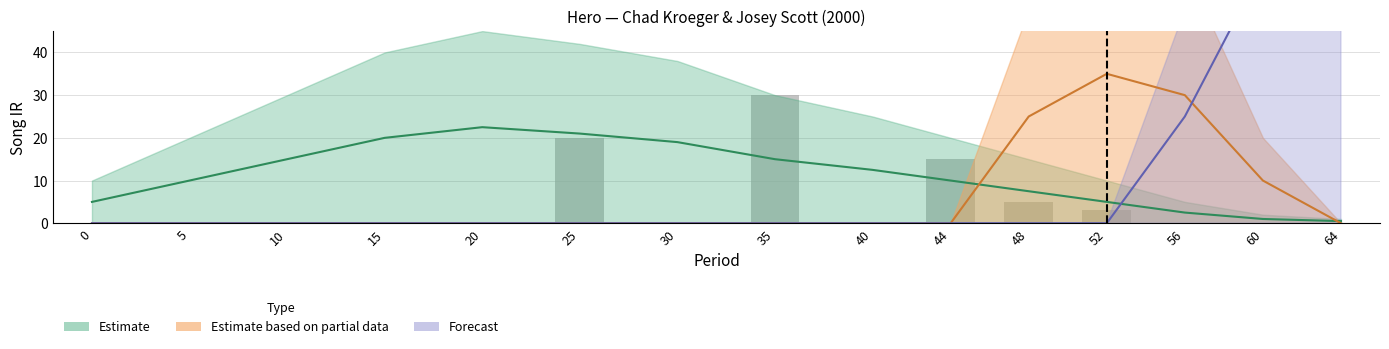

Rank the categories by value from highest to lowest.

35, 25, 44, 48, 52, 0, 5, 10, 15, 20, 30, 40, 56, 60, 64